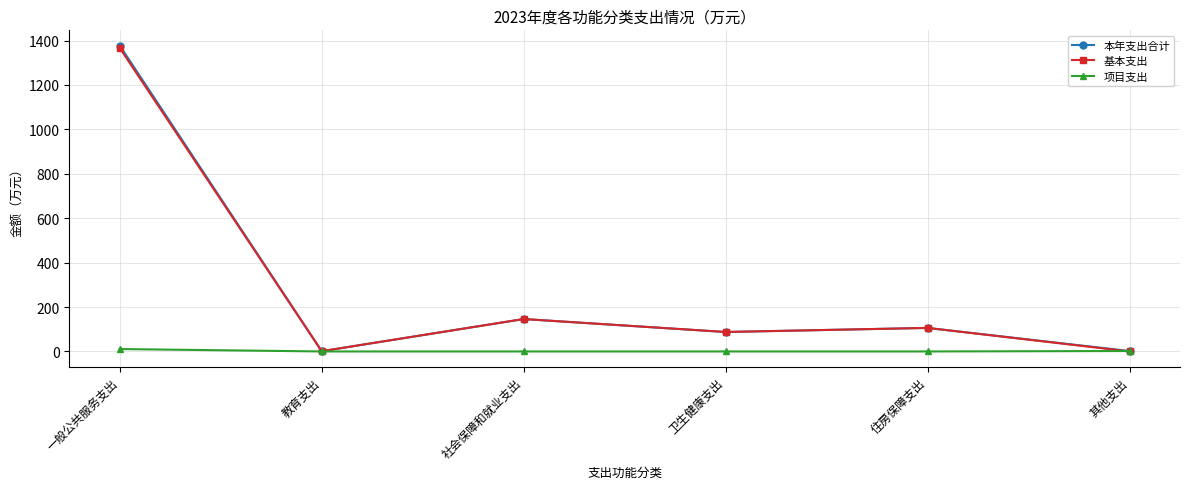

At which category does 基本支出 reach its first local peak?

社会保障和就业支出